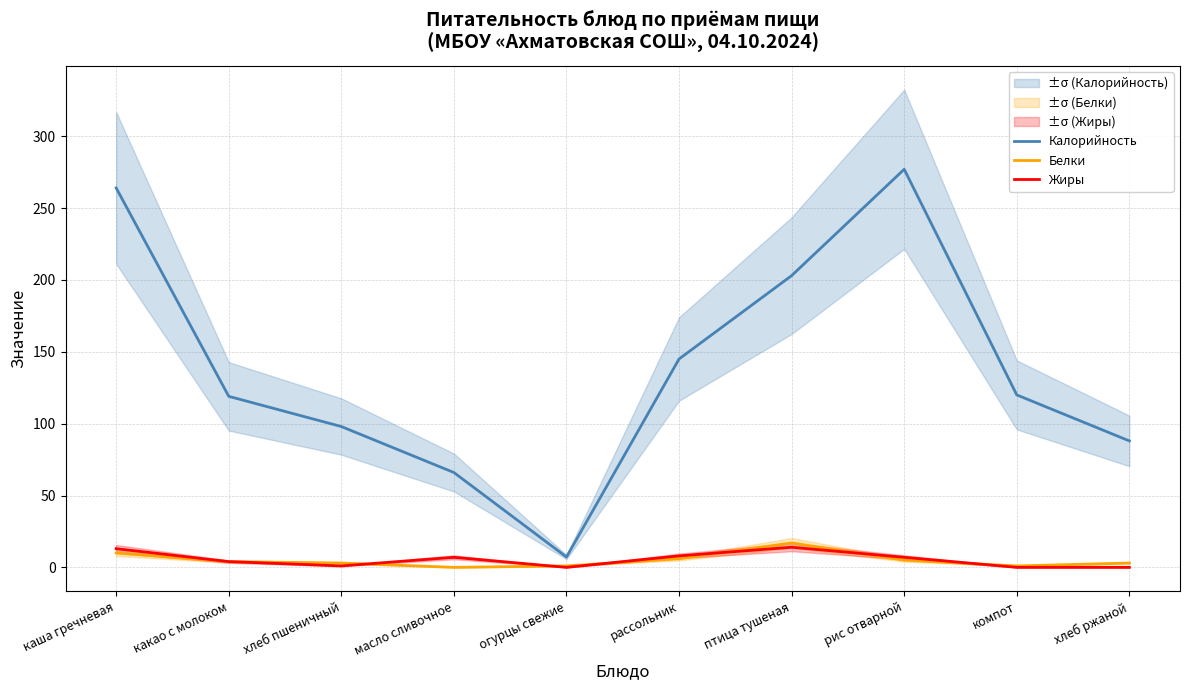

What is the greatest value displayed?

277.0